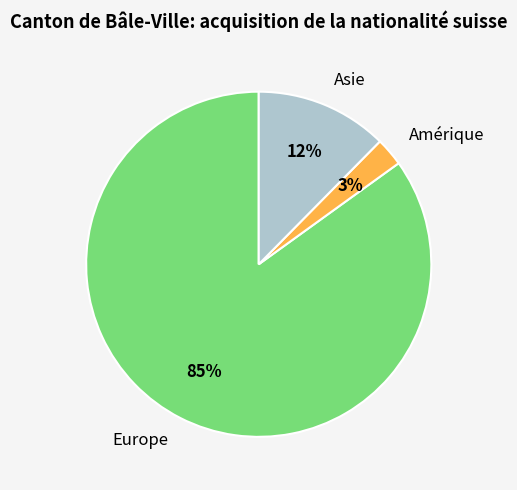

Is there any slice that represents more than half of the pie?

Yes